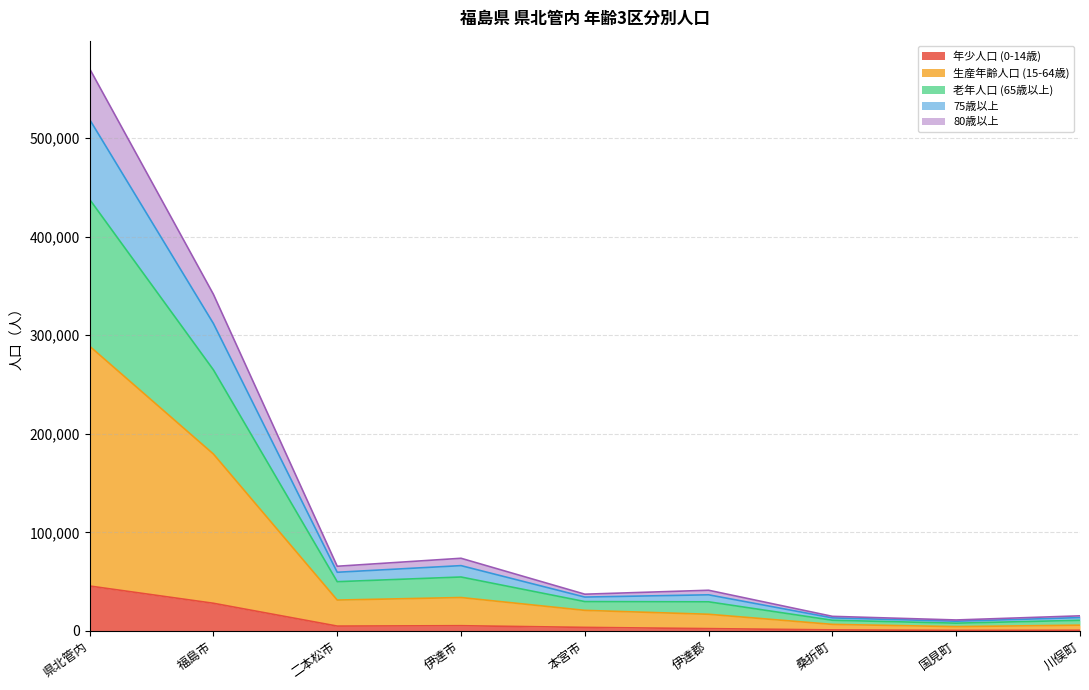

Does the chart display data point markers on the line(s)?

No